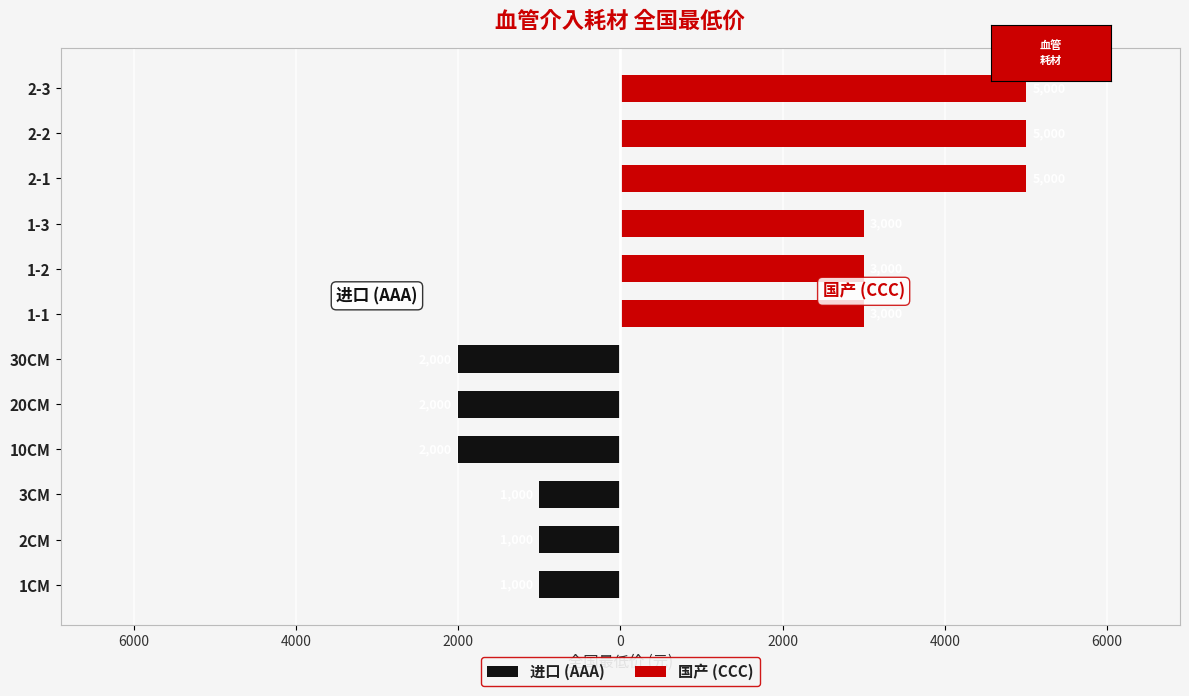

True or false: 国产 (CCC) has a value of 4217 at 1-1.

False